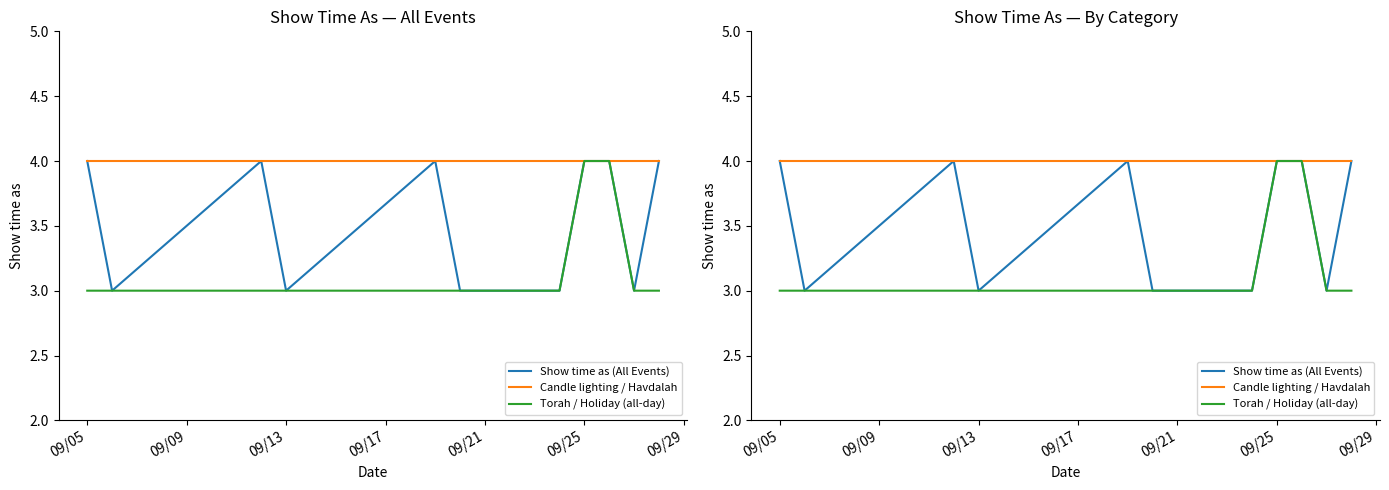

True or false: Torah / Holiday (all-day) and Show time as (All Events) intersect in this chart.

False